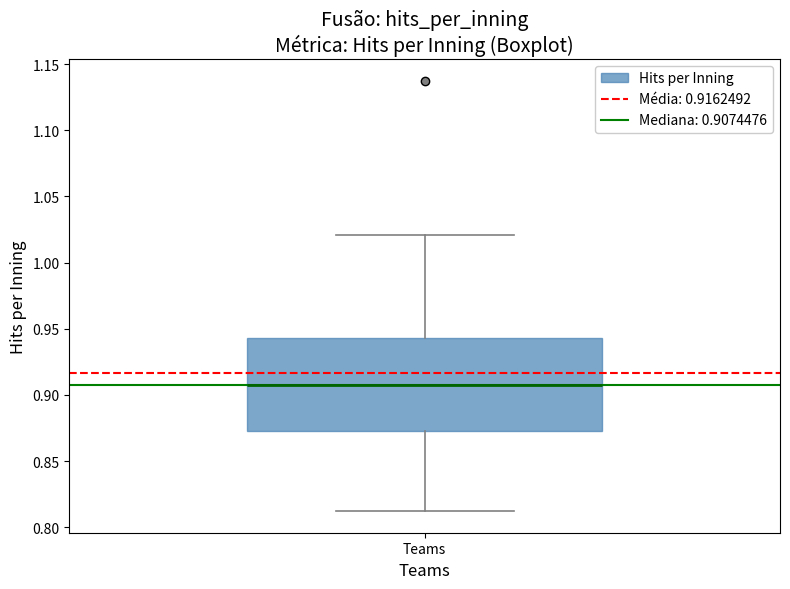

Where is the upper edge of the box for Teams on the y-axis? The values are not printed on the chart, so give them approximately, as read against the axis.

0.945